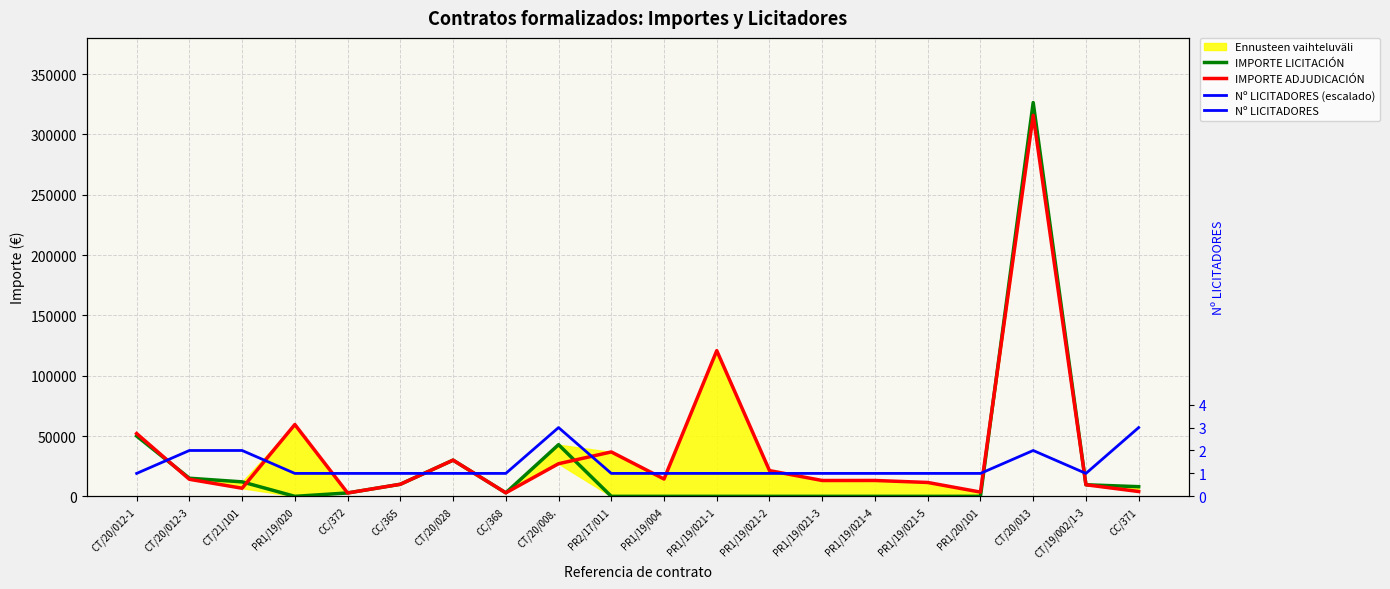

What is the difference between the second highest and second lowest values in the Nº LICITADORES (escalado) series?

38000.0